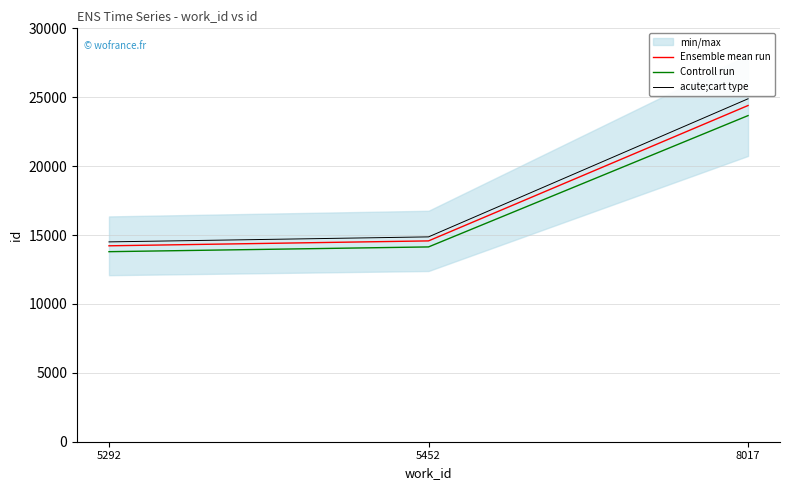

Rank the series at 8017 from lowest to highest value.

Controll run, Ensemble mean run, acute;cart type